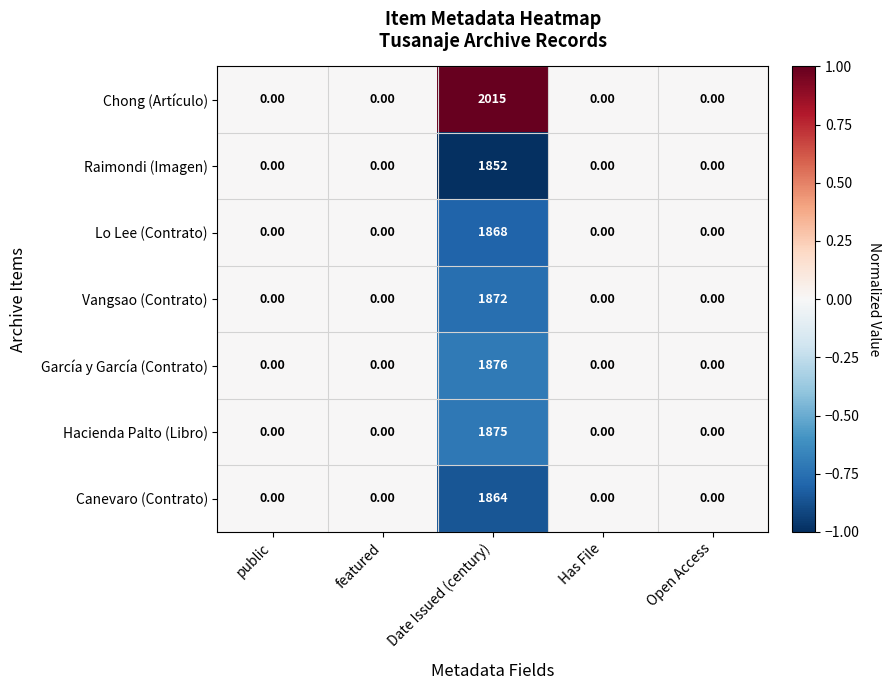

What is the difference between the Raimondi (Imagen) values at Date Issued (century) and featured?

1852